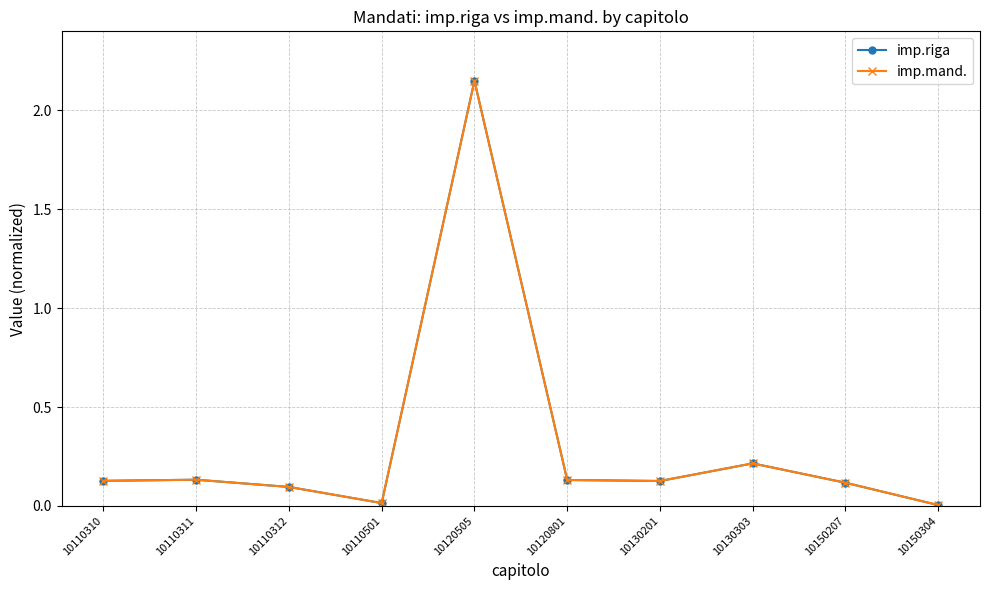

How many lines are shown in the chart?

2